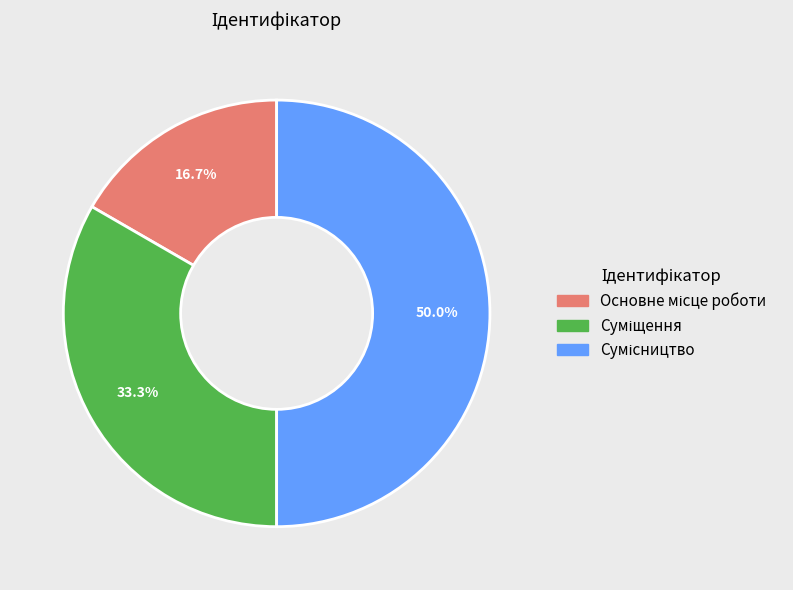

What portion of the pie excludes Сумісництво?

50.0%